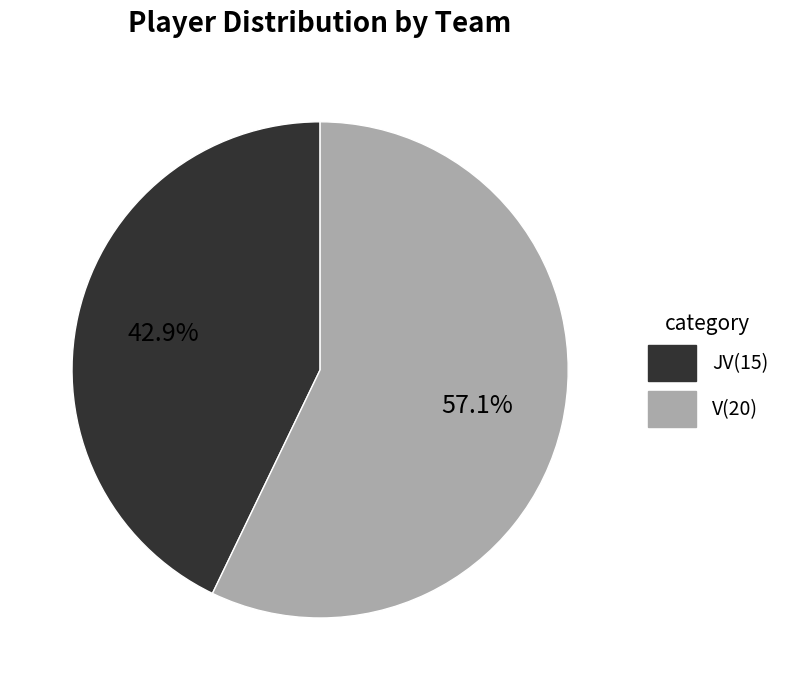

What percentage is NOT represented by V?

42.9%